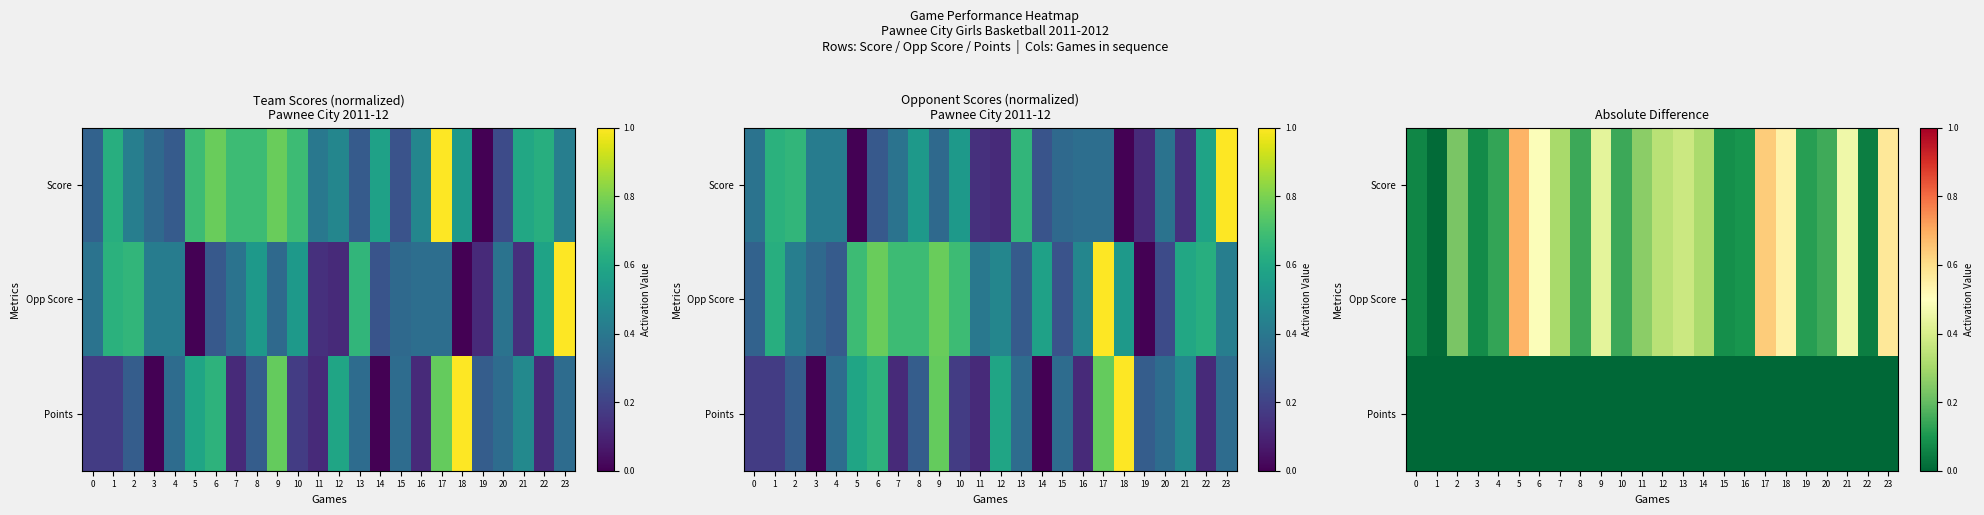

What value does the Score series have at 20?

0.2